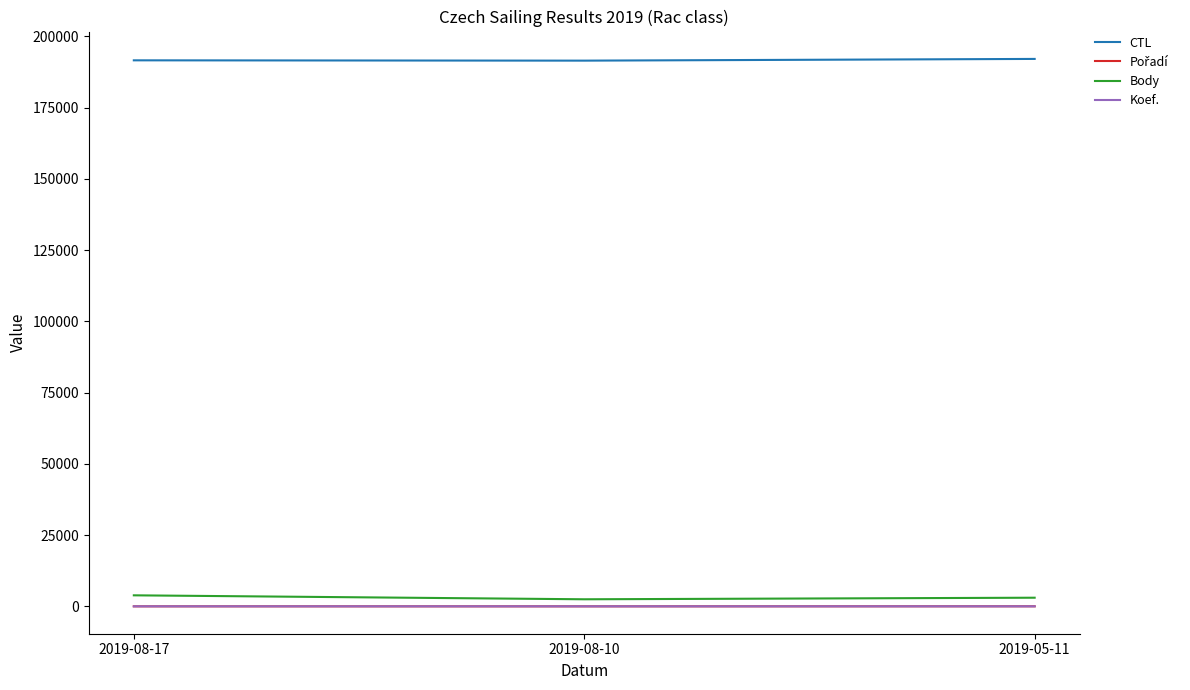

What is the minimum value for Koef.?

3